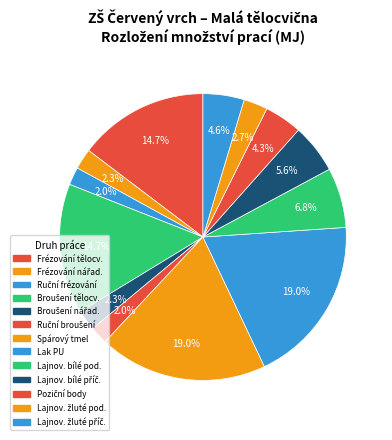

Count the number of slices in the pie.

13